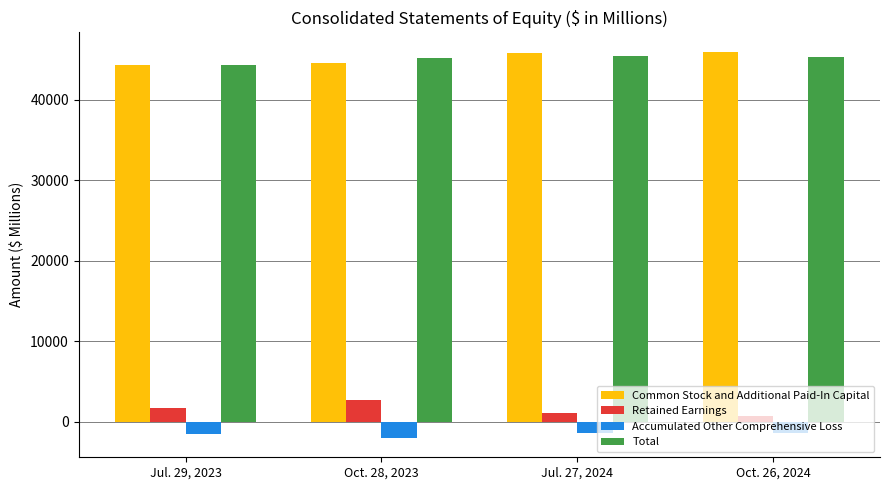

What is the greatest value displayed?

45991